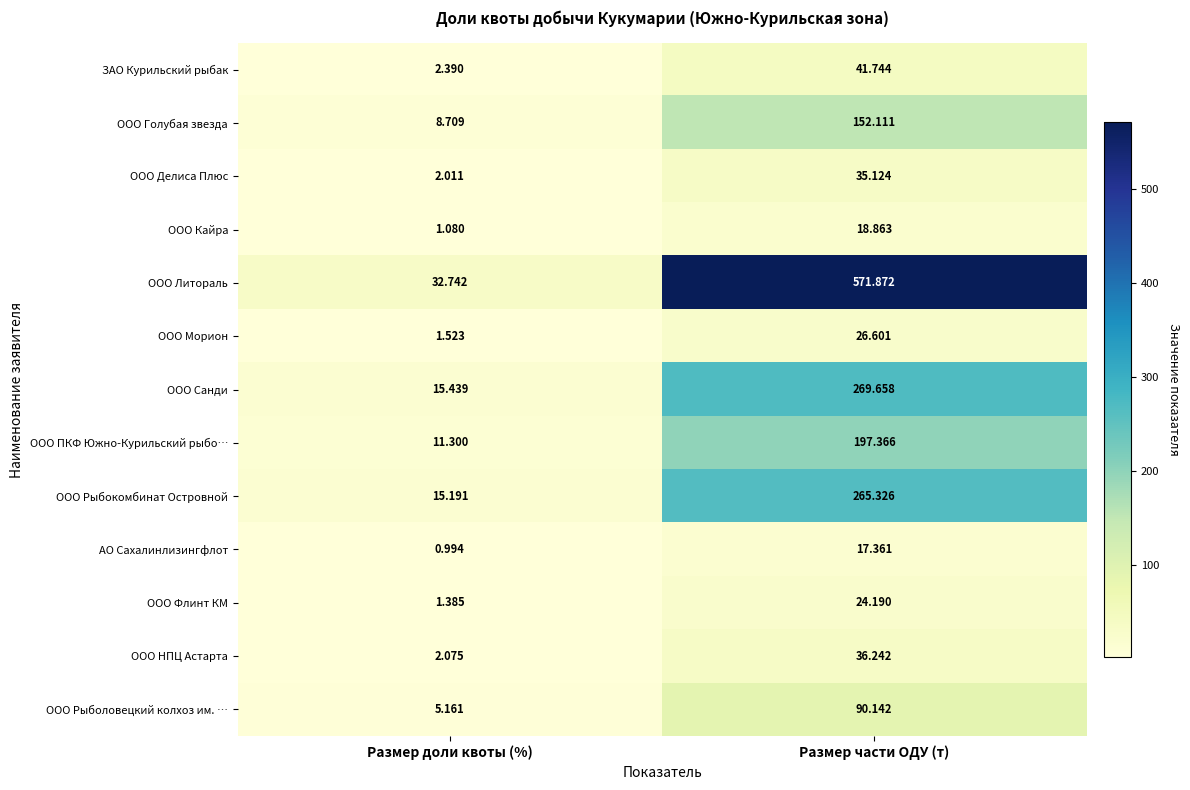

Where does the ООО Литораль series first go above 571?

Размер части ОДУ (т)